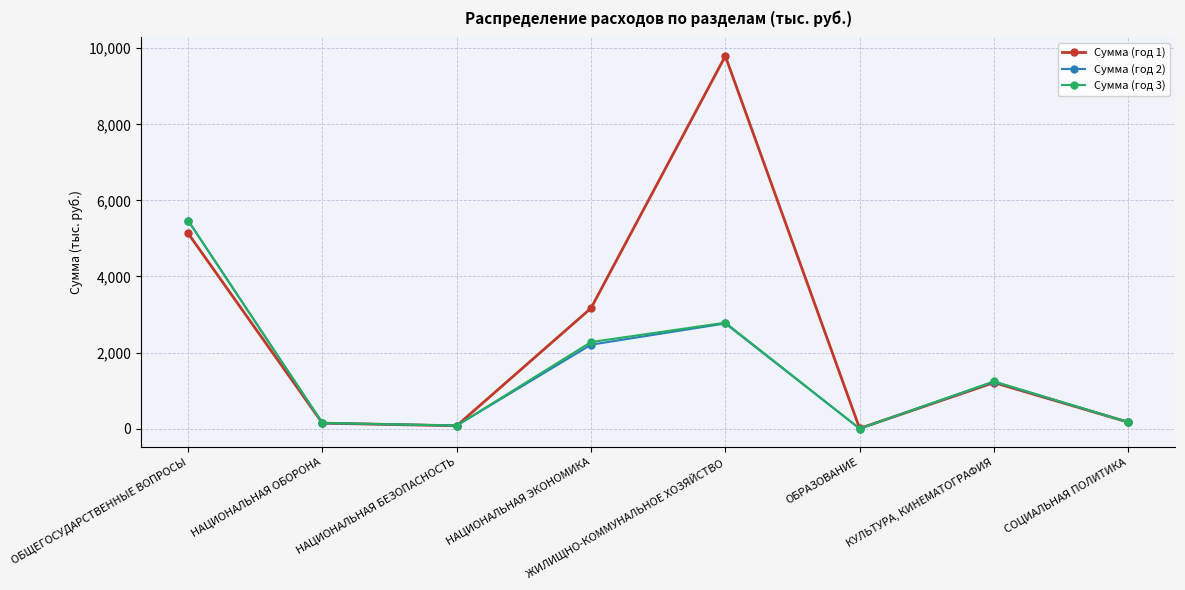

How many lines are shown in the chart?

3